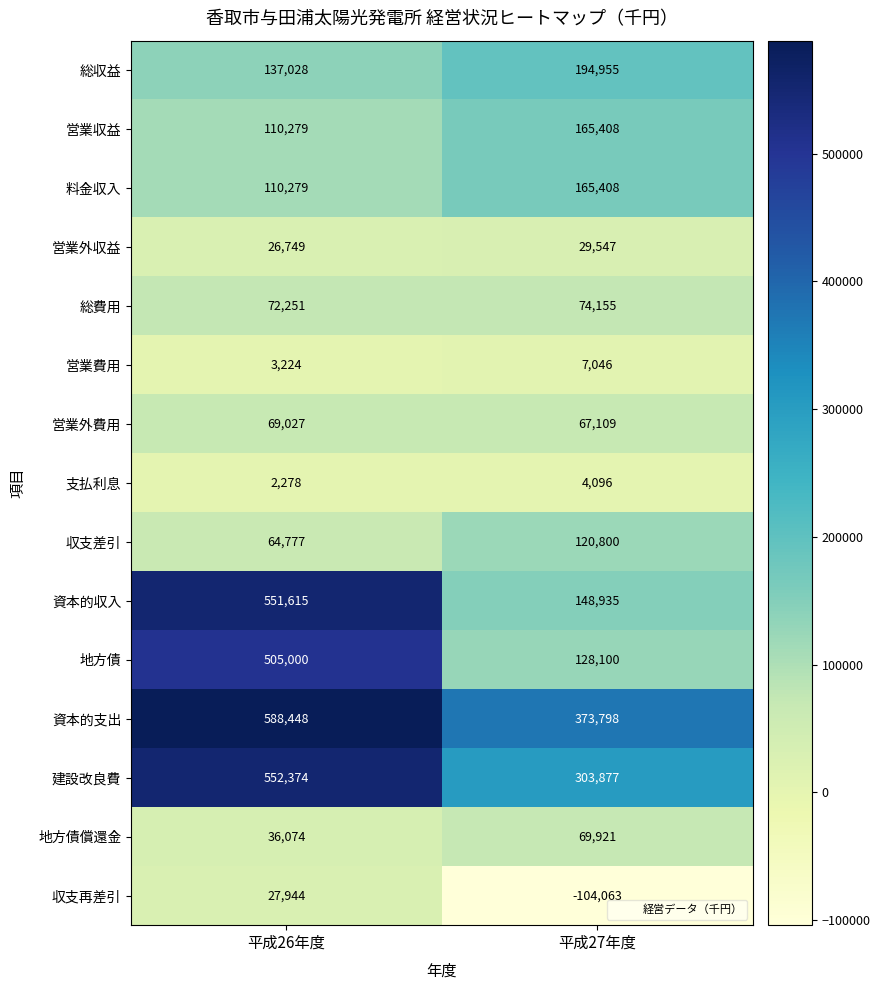

How many series are shown in this chart?

15